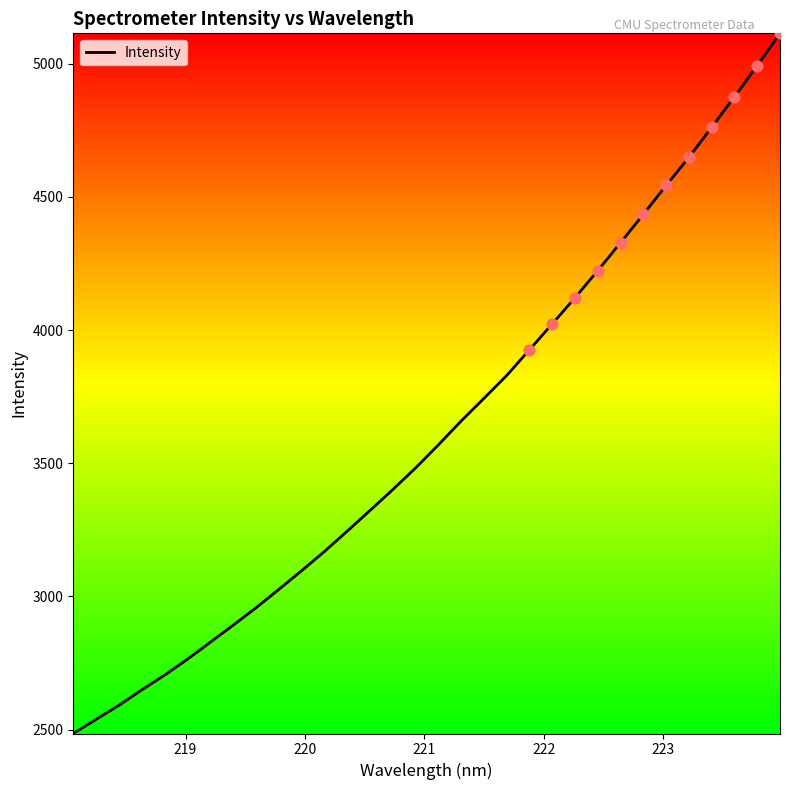

What is the difference between the maximum and minimum values?

2628.5